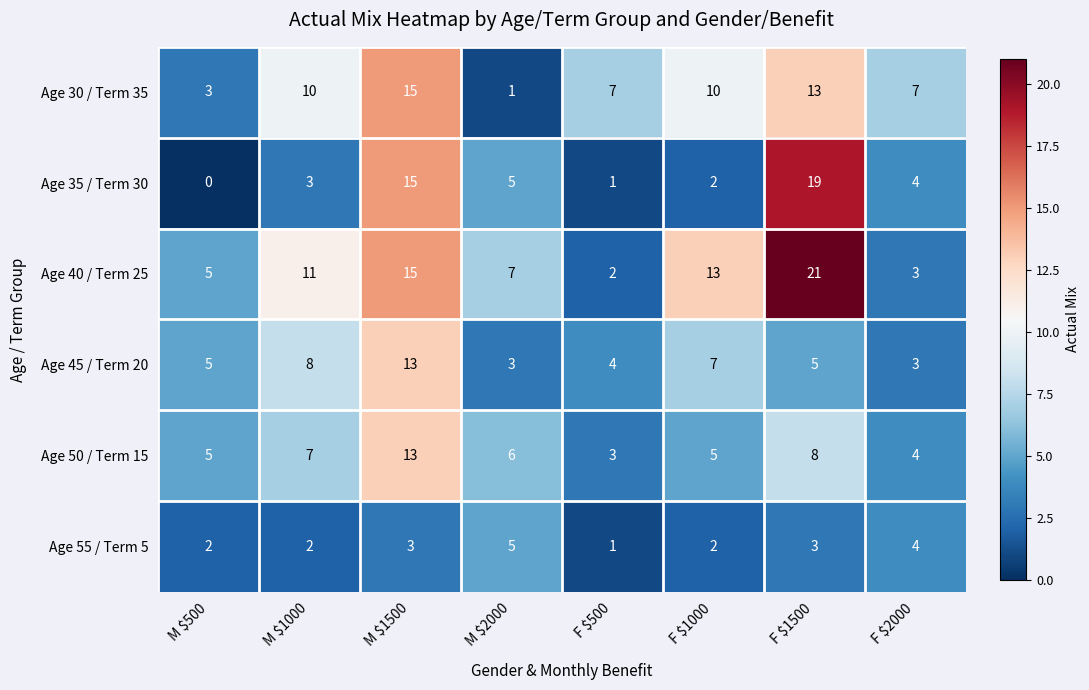

What is the difference between the maximum and minimum values in the Age 55 / Term 5 series?

4